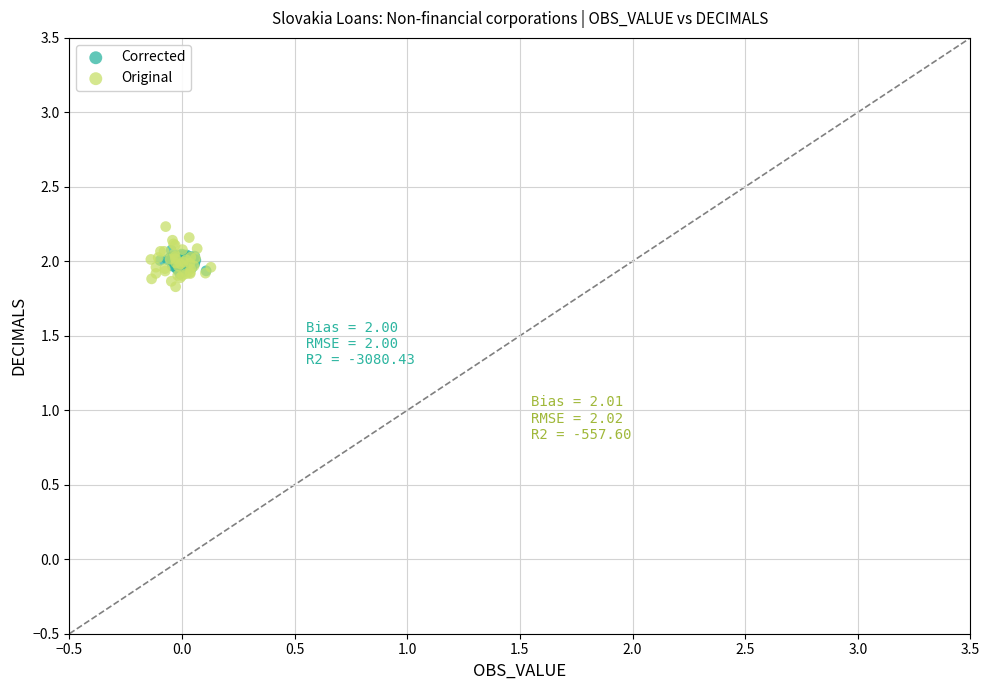

Which series has the largest Y range (max minus min)?

Original